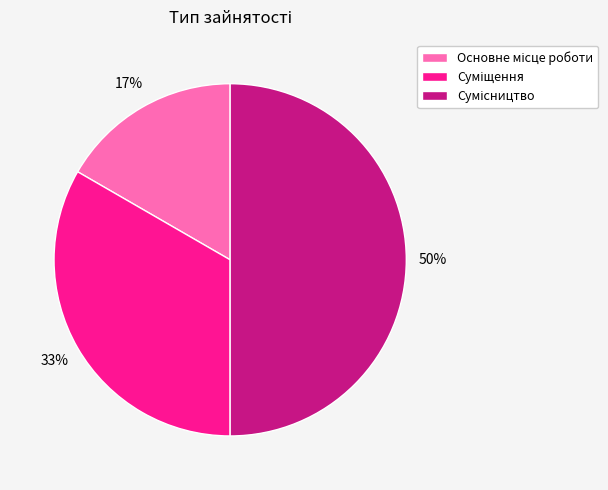

To the nearest percent, what is the average slice percentage?

33%